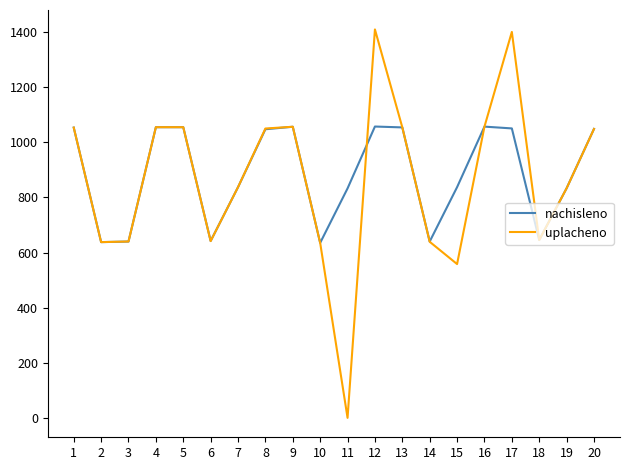

Which series has the largest range (max minus min)?

uplacheno